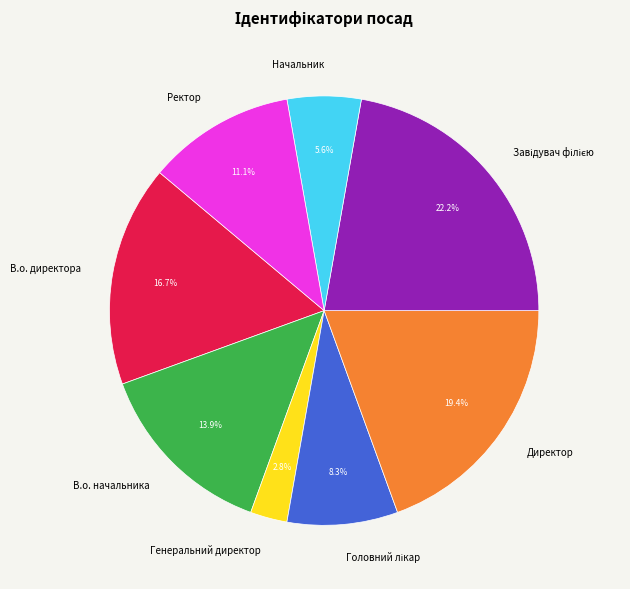

What is the total percentage of Директор and В.о. директора?

36.1%